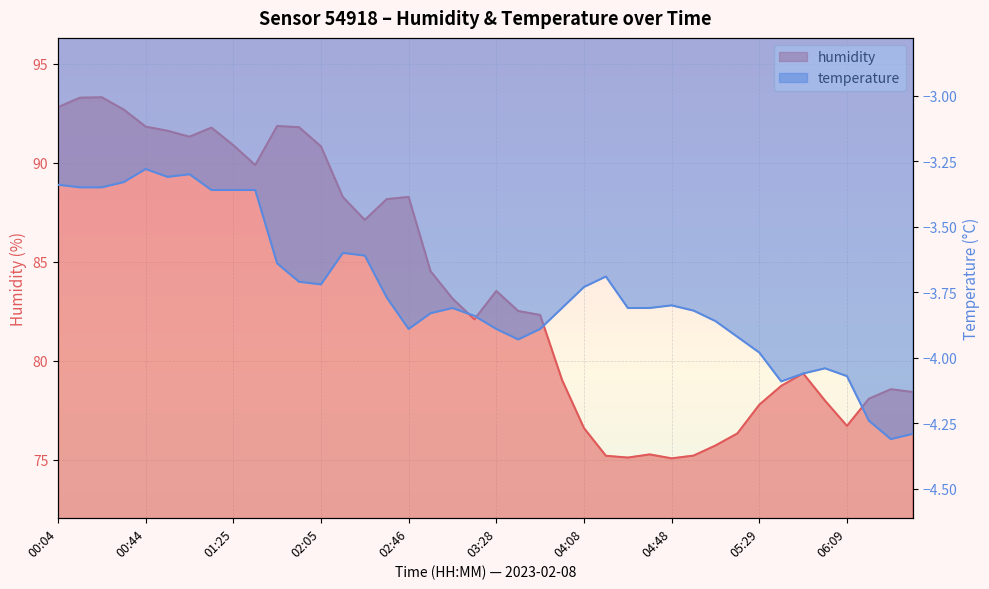

What is the average value of the humidity series?

83.8